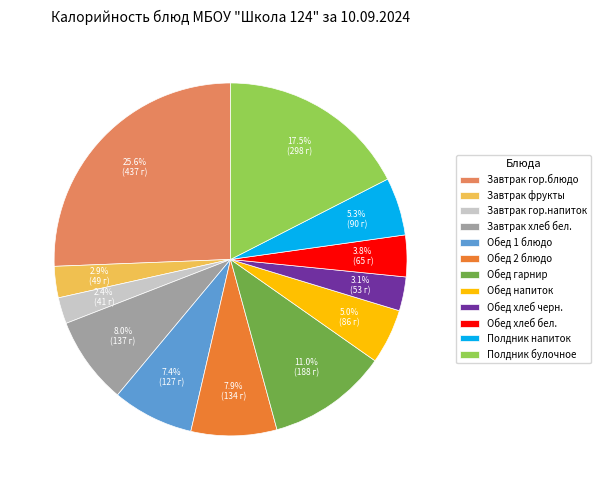

What is the ratio of the value at Обед 1 блюдо to the value at Полдник напиток?

1.4